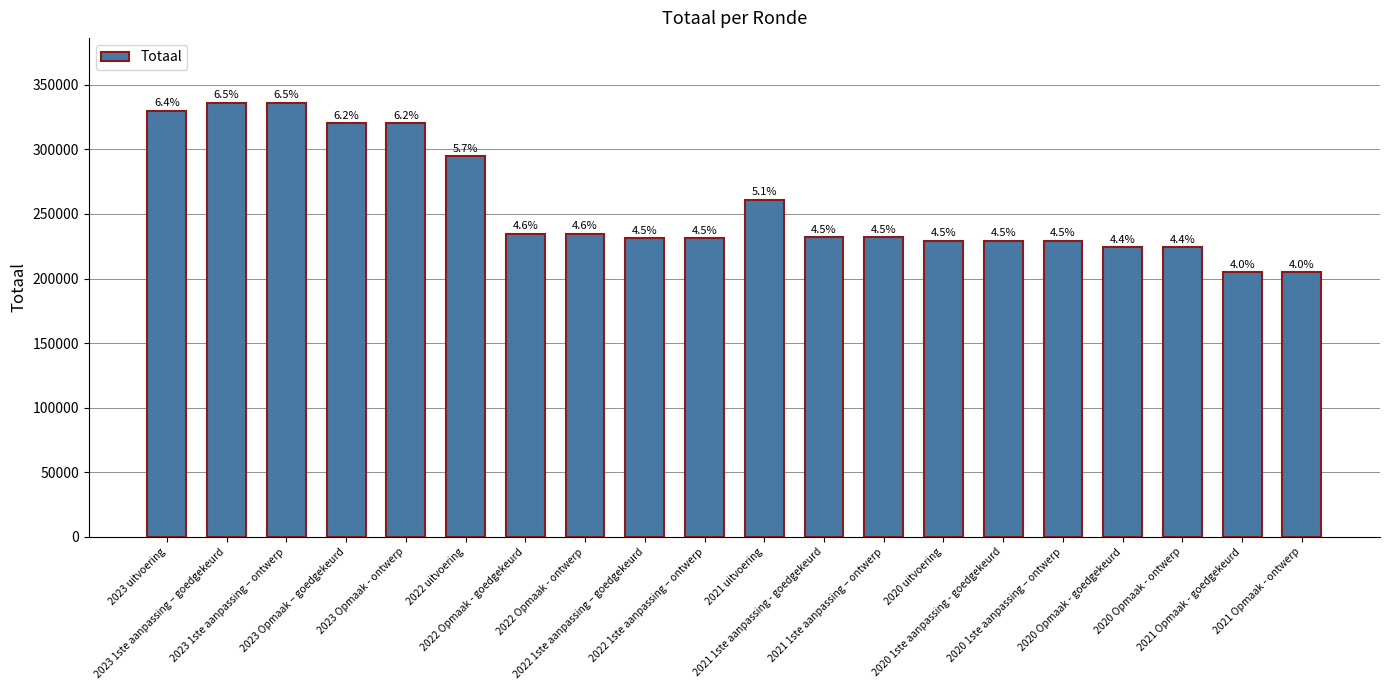

What is the difference between the maximum and minimum values?

131074